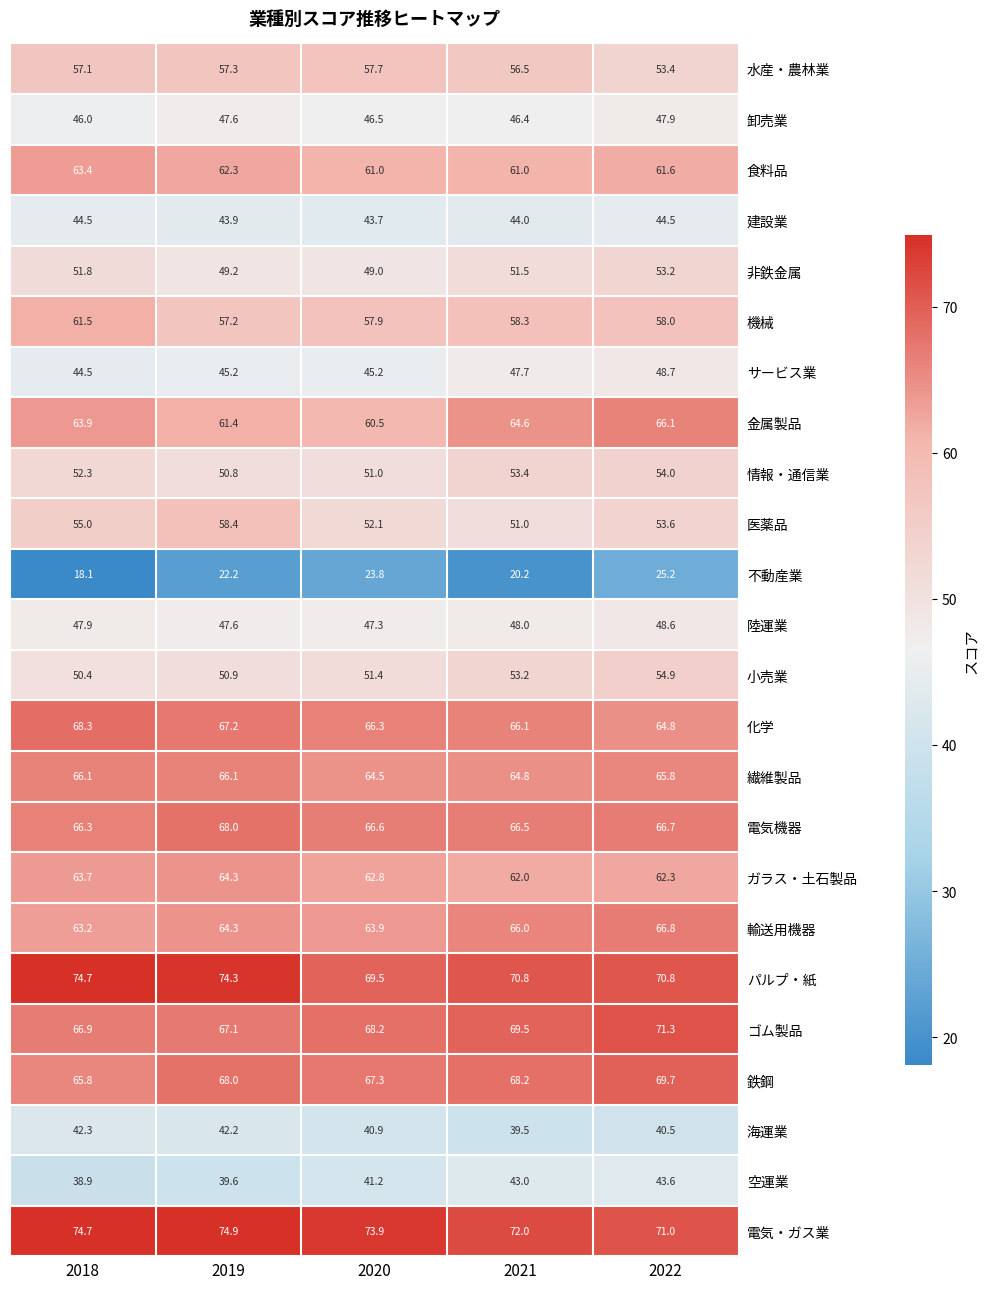

The 化学 series shows 31.6 at 2021. True or false?

False